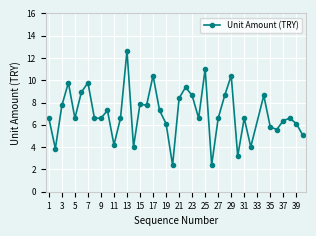

What is the average value?

7.0